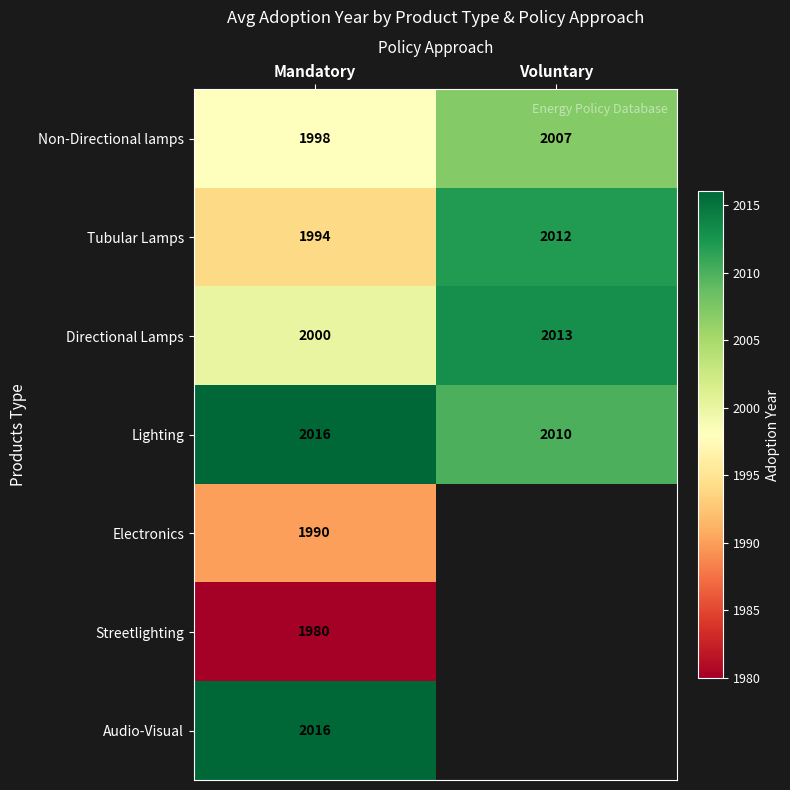

How many distinct data groups are displayed?

7